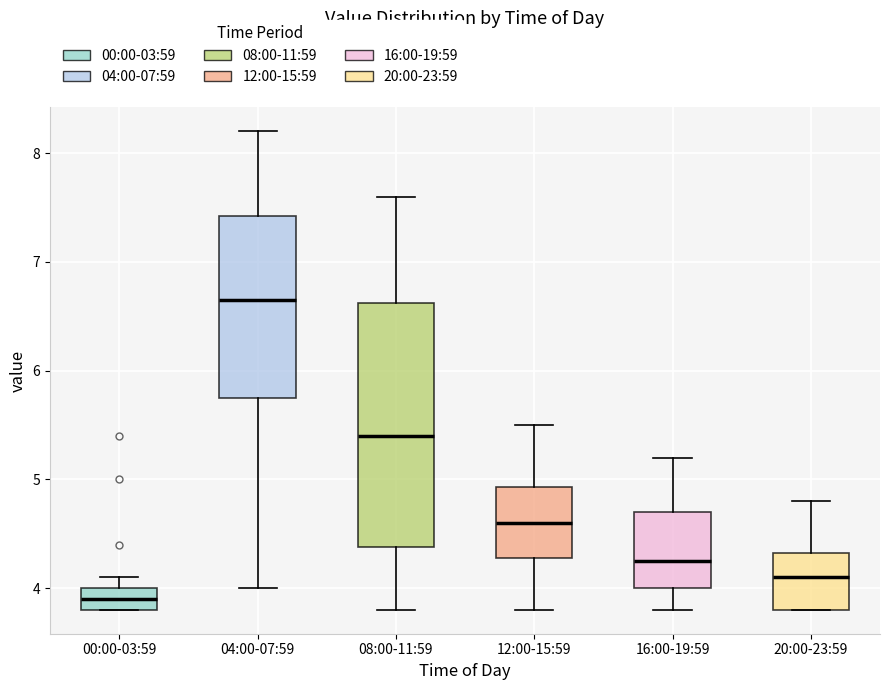

Which box has the lowest median line?

00:00-03:59